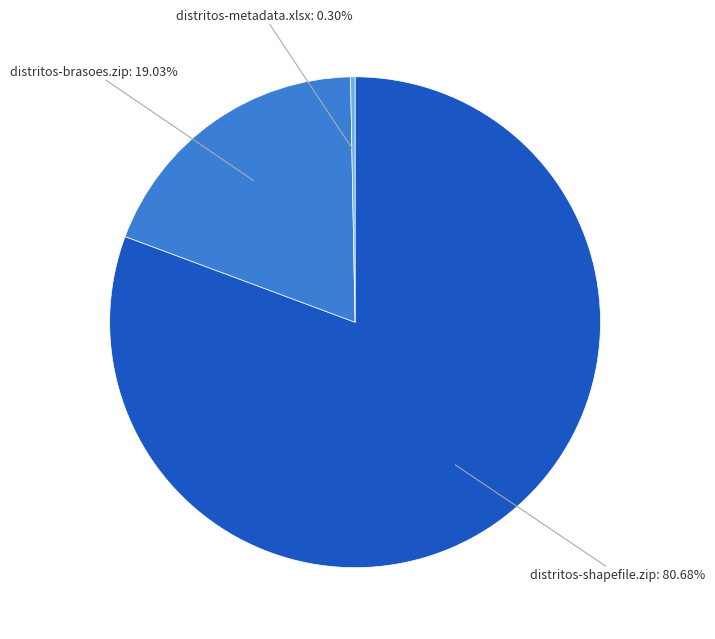

Does distritos-shapefile.zip represent more than half of the total?

Yes